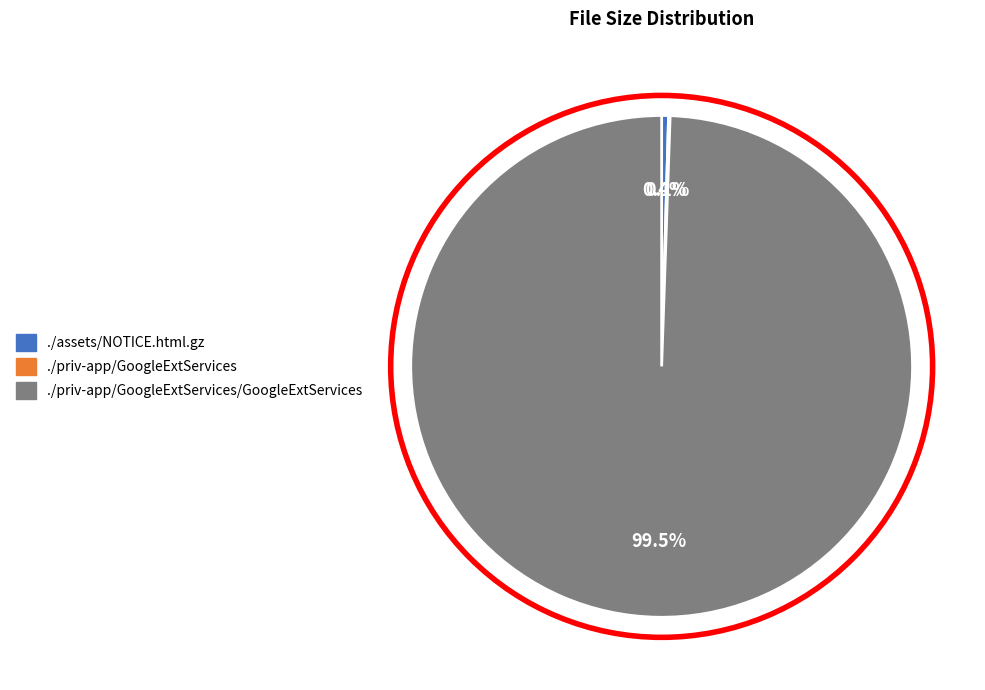

Is there any slice that represents more than half of the pie?

Yes